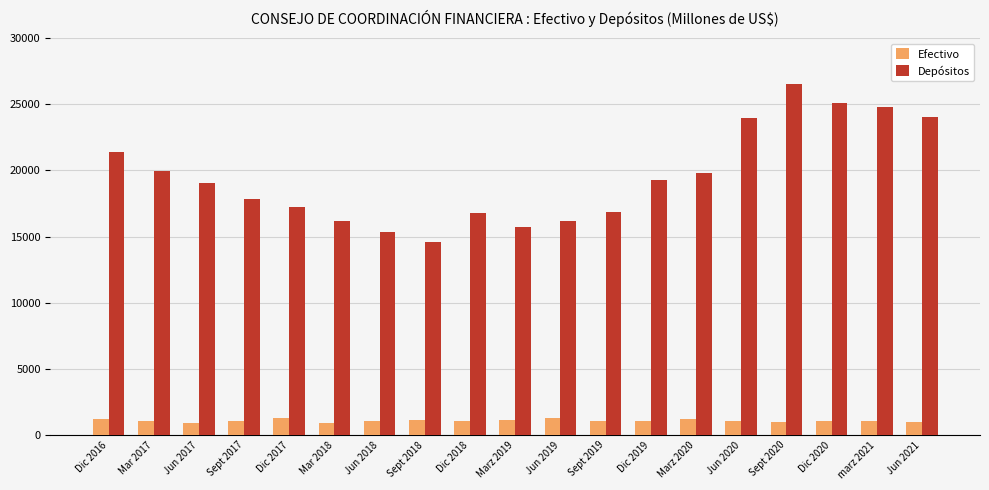

Which series has the largest range (max minus min)?

Depósitos